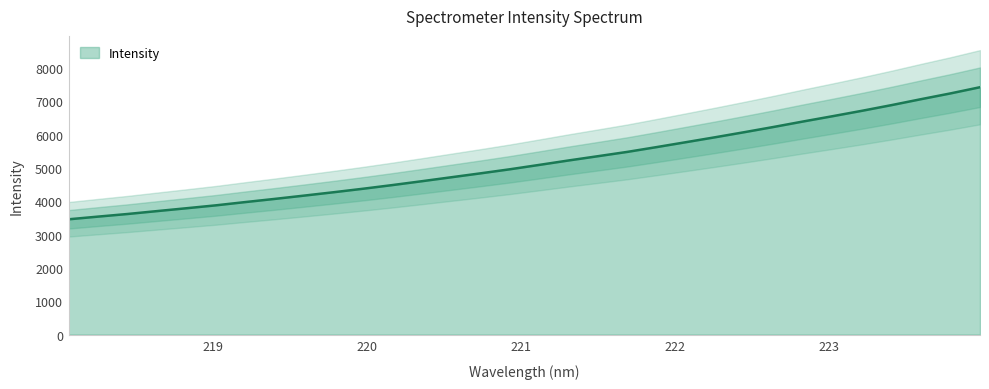

What is the minimum value for Intensity?

3458.5